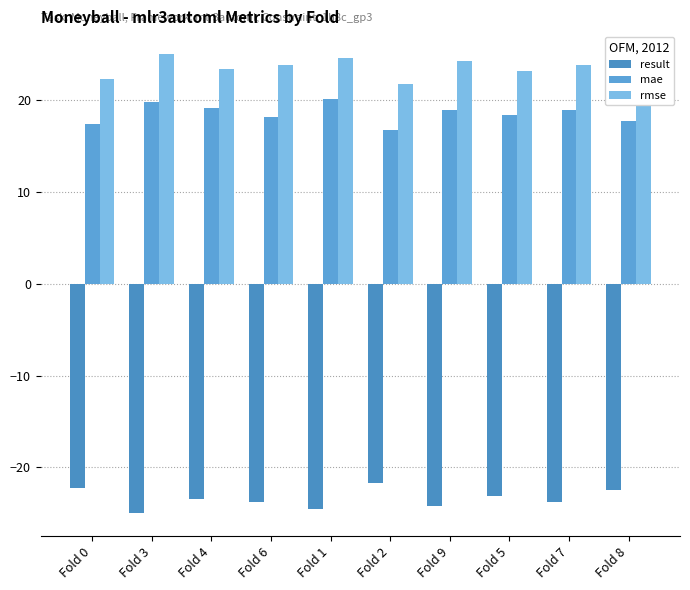

What is the value of the mae bar at the 1st from the left?

17.3